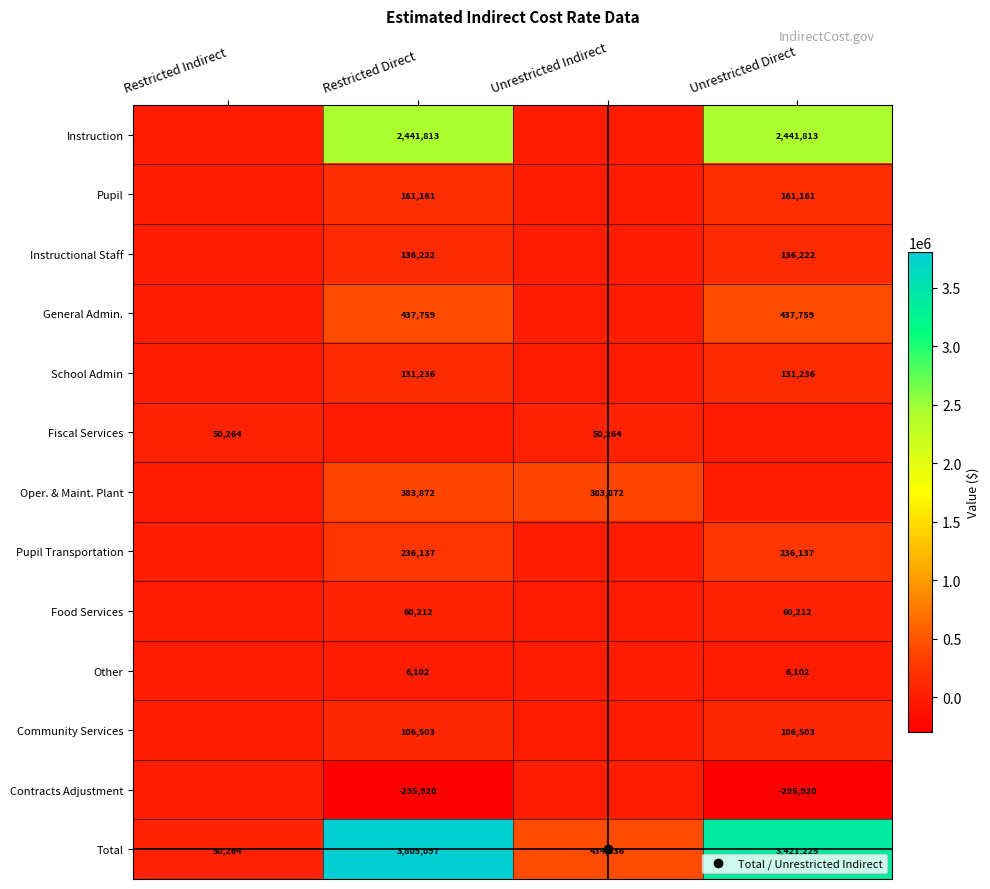

Which series has the largest range (max minus min)?

Total